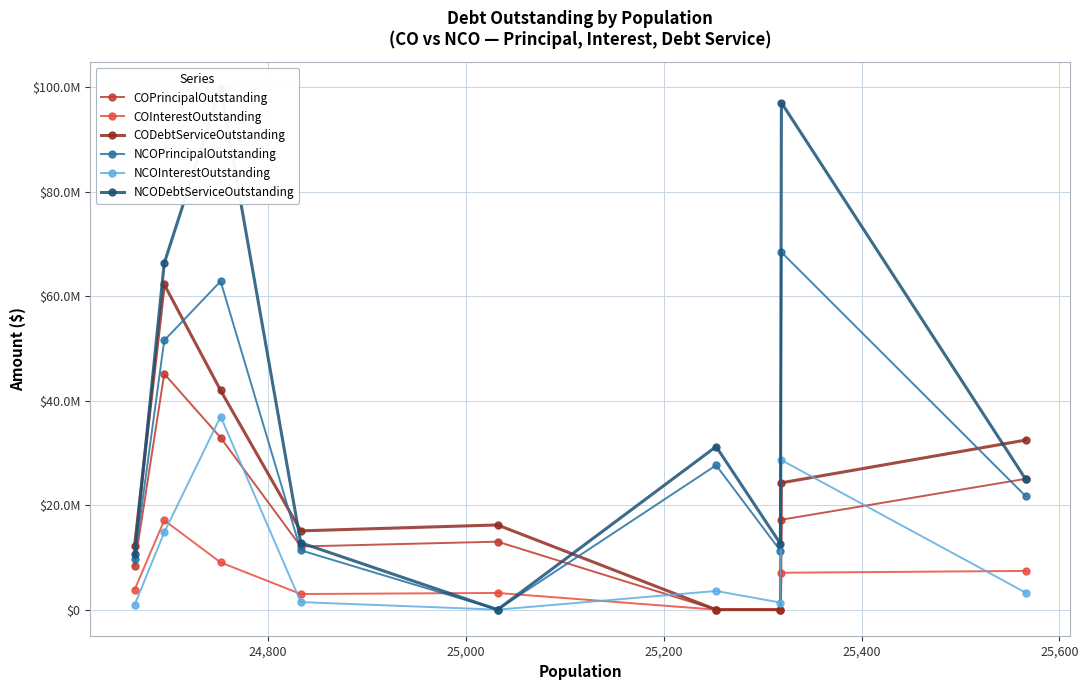

How many lines are shown in the chart?

6